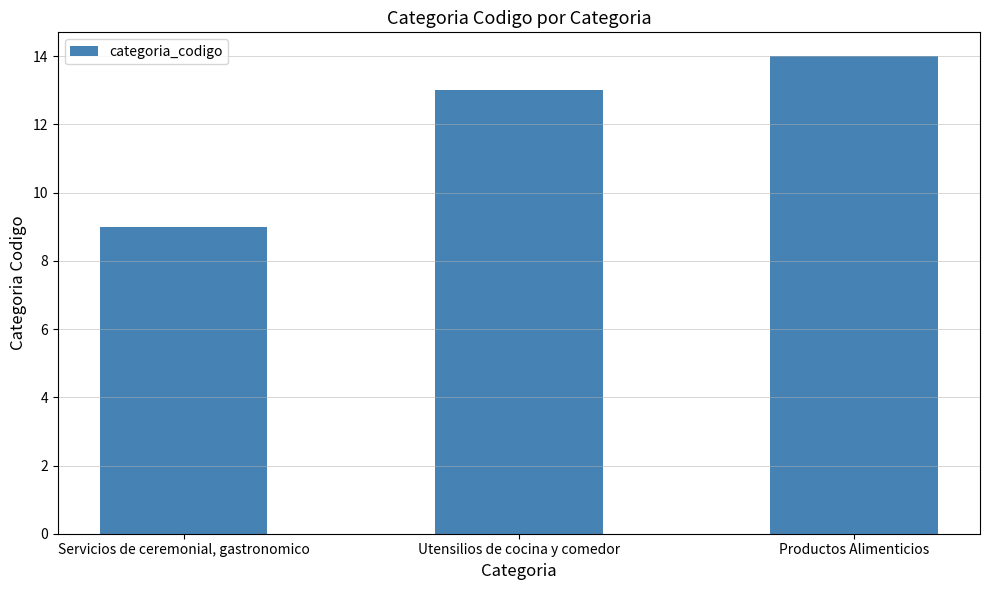

What is the sum of the values at Servicios de ceremonial, gastronomico and Utensilios de cocina y comedor?

22